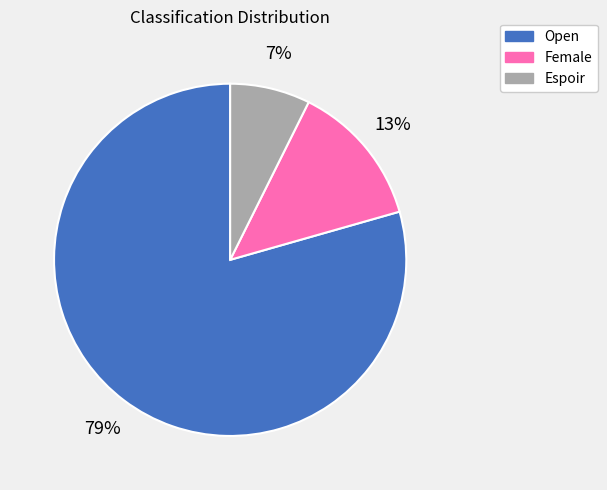

Rank the categories by value from highest to lowest.

Open, Female, Espoir